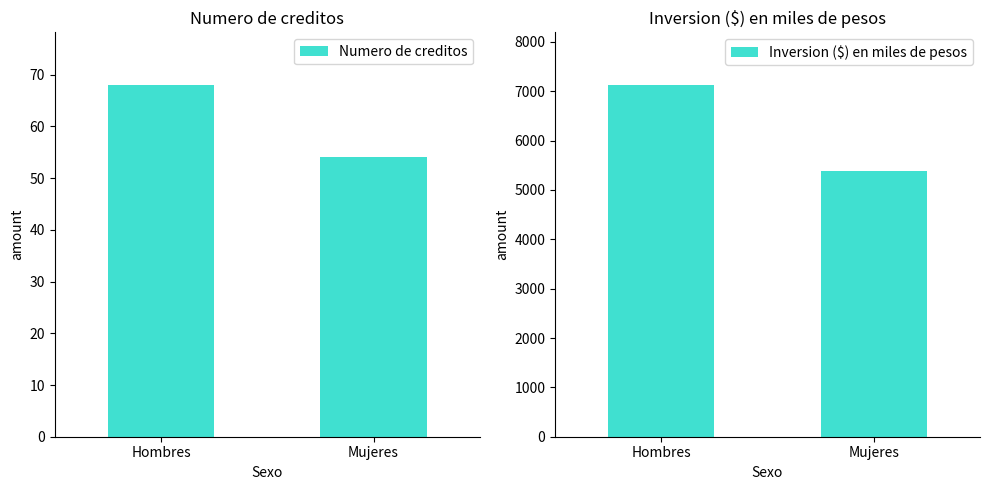

Which series changed the most between Hombres and Mujeres?

Inversion ($) en miles de pesos